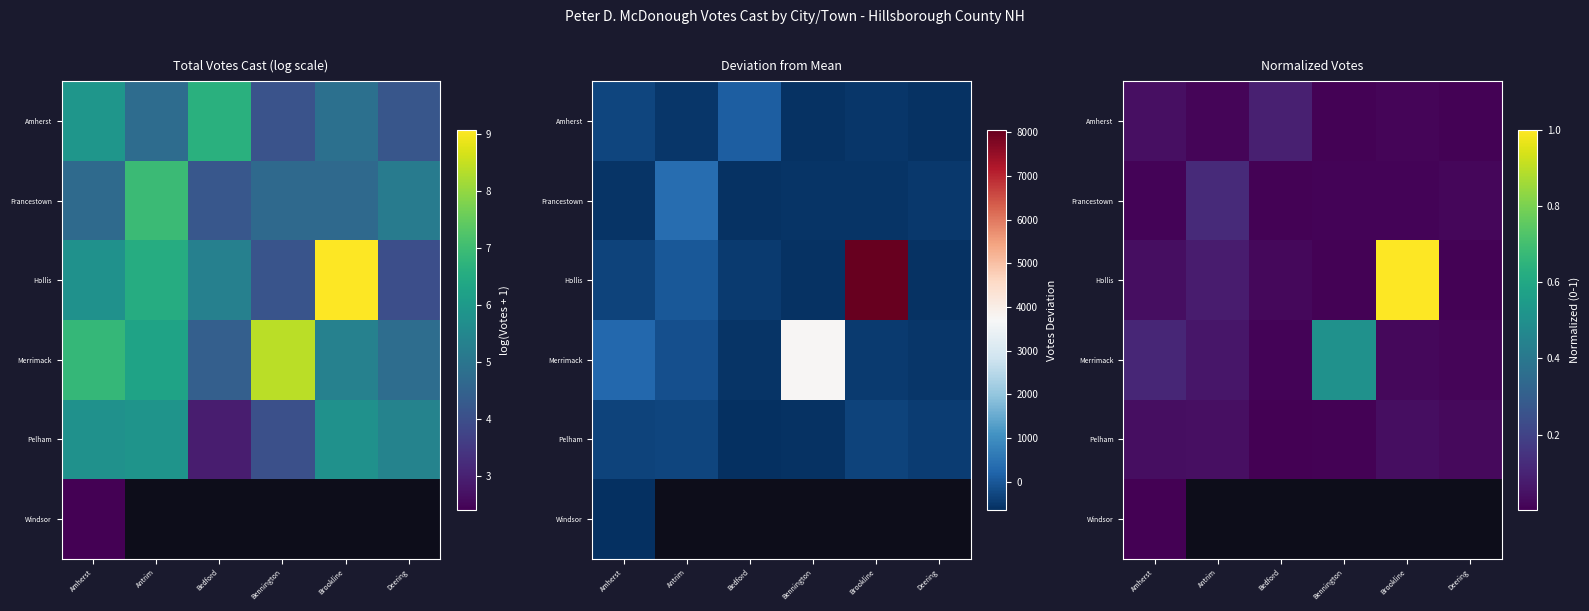

True or false: Hollis has a value of 0.0 at Amherst.

False